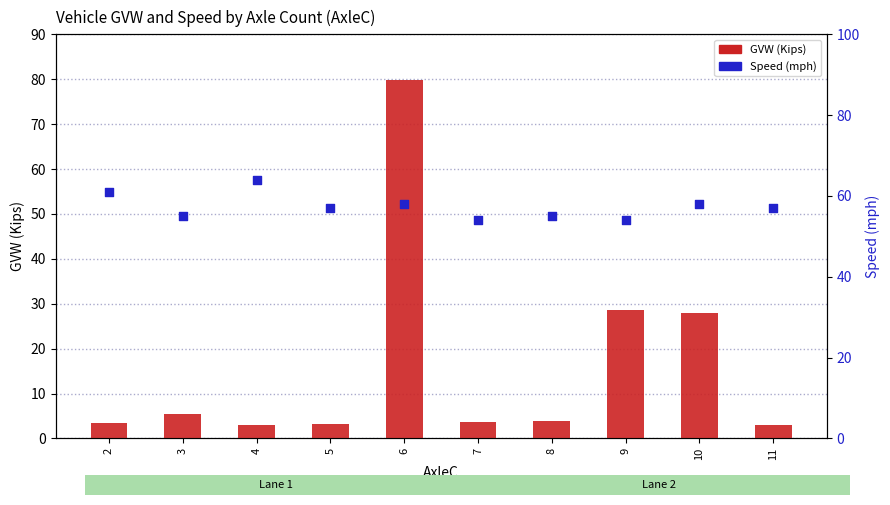

What are all the series names shown in the legend?

GVW (Kips), Speed (mph)